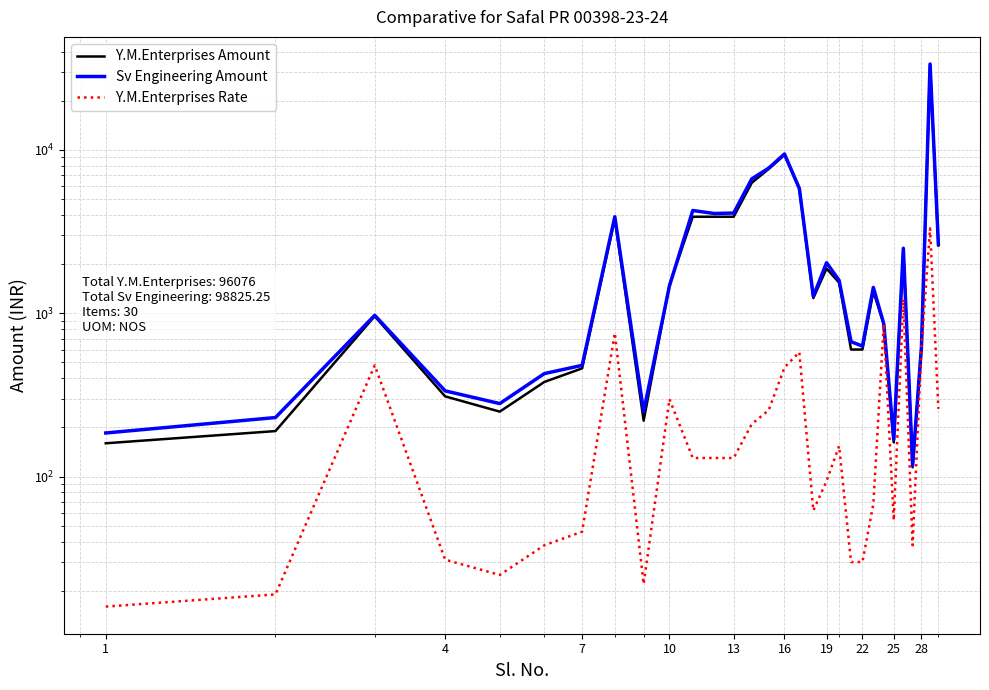

Which series has the widest spread of values?

Sv Engineering Amount